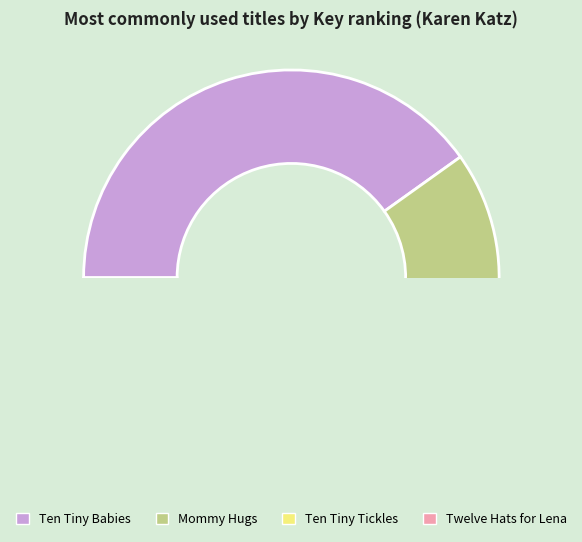

What is the largest slice in the pie chart?

Ten Tiny Babies